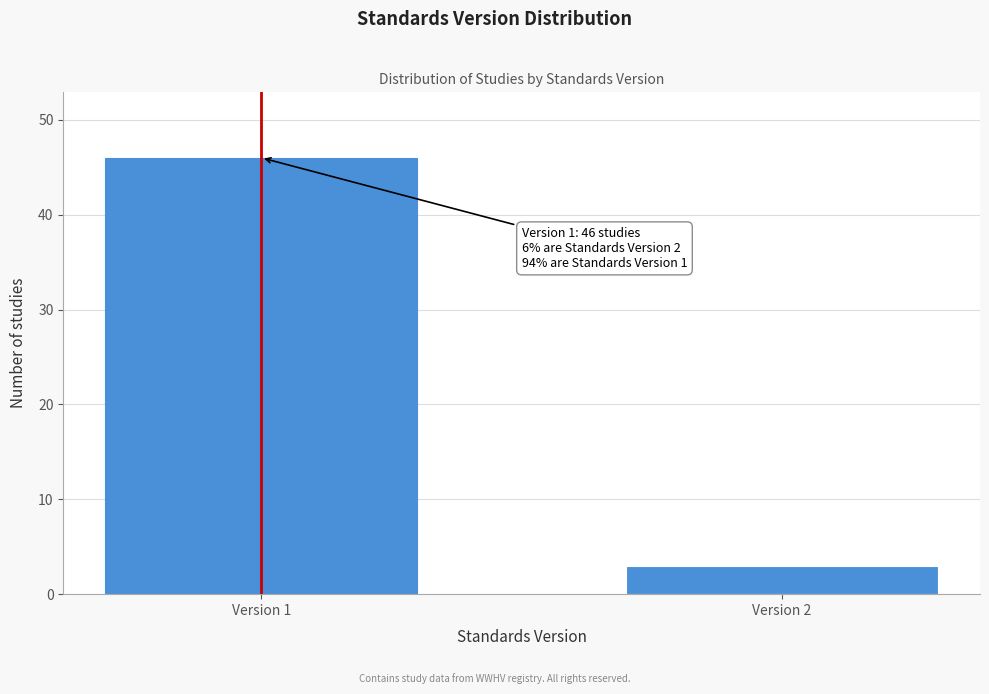

Reading left to right, what are all the values shown in this chart?

Version 1=46	Version 2=3